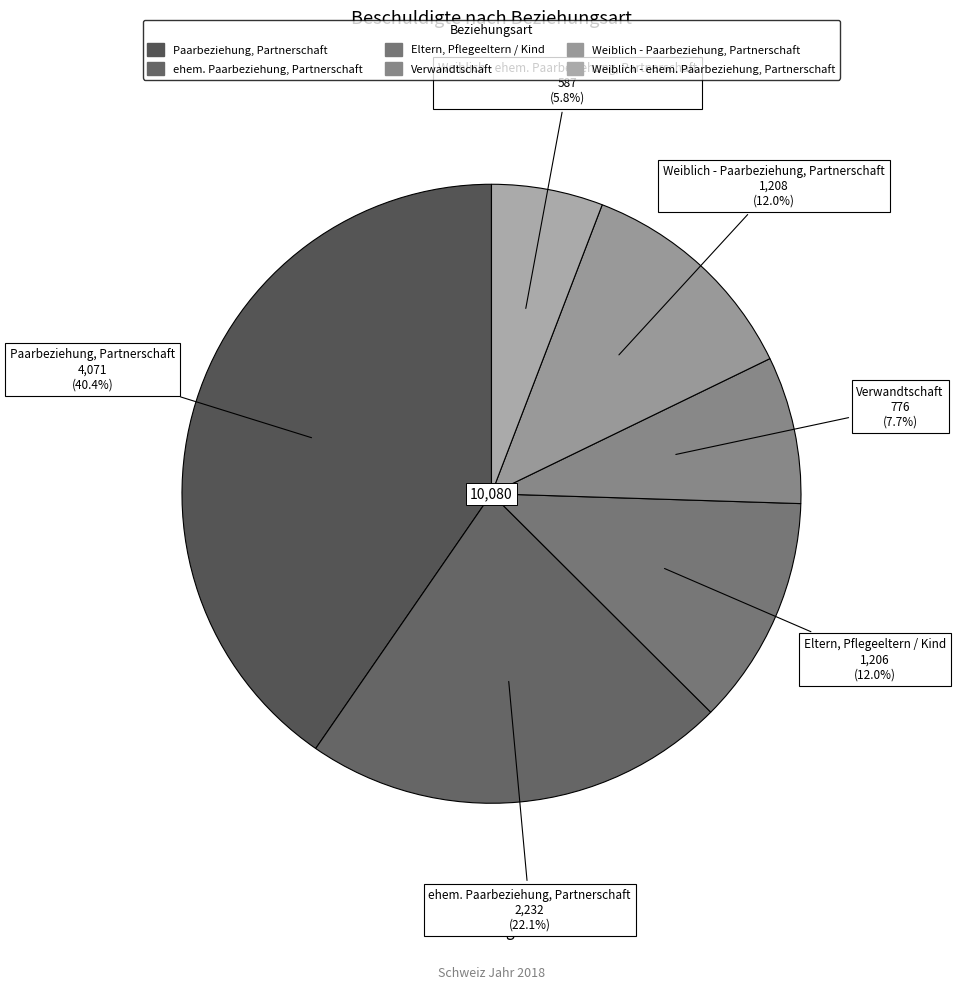

Is ehem. Paarbeziehung, Partnerschaft the majority of the pie?

No